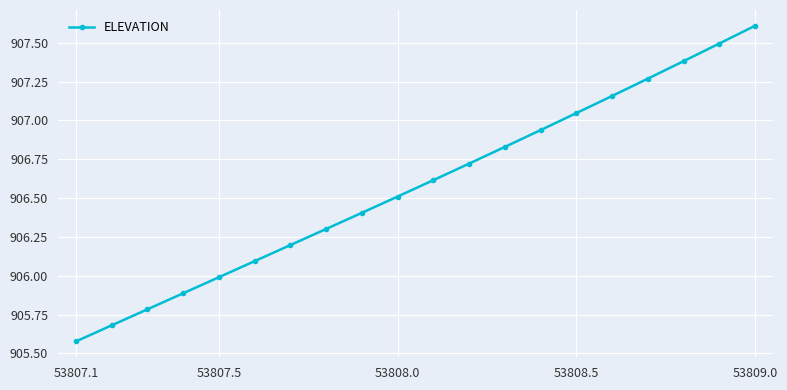

True or false: there are more than 0 points higher than both neighbors.

False